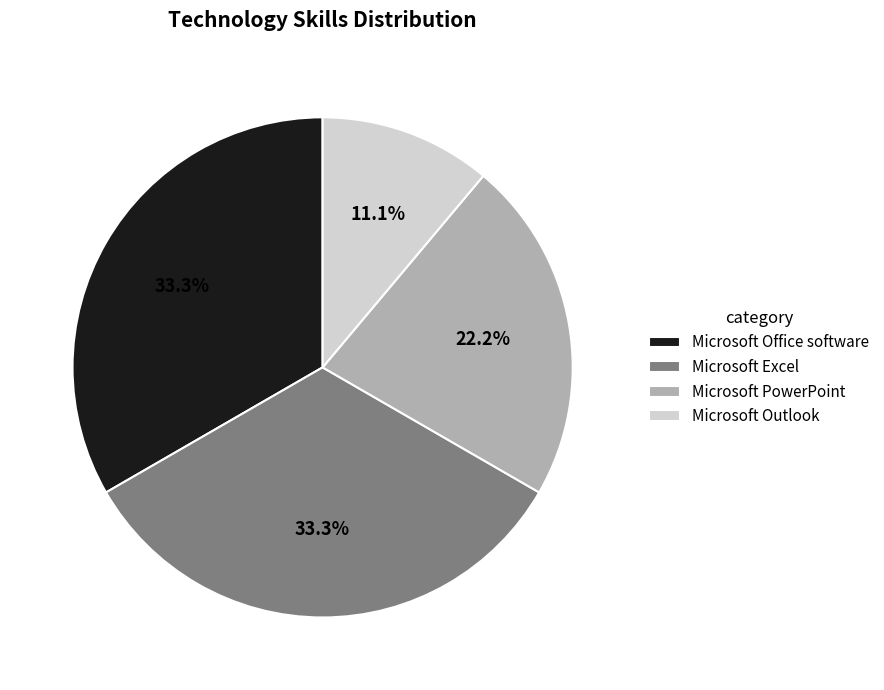

To the nearest percent, what portion does Microsoft Office software represent?

33%